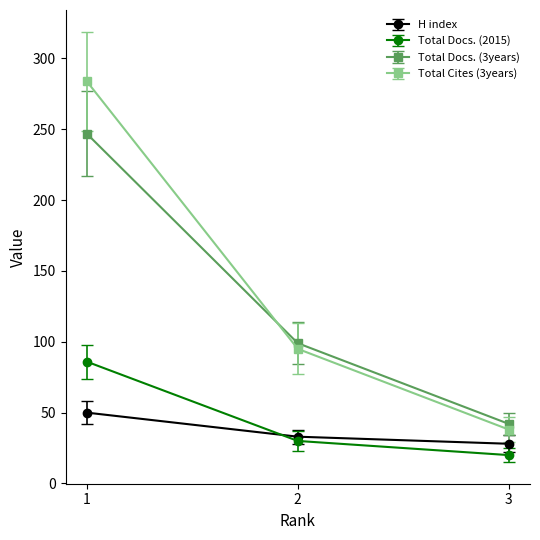

What is the value of the H index point at the 1st from the left?

50